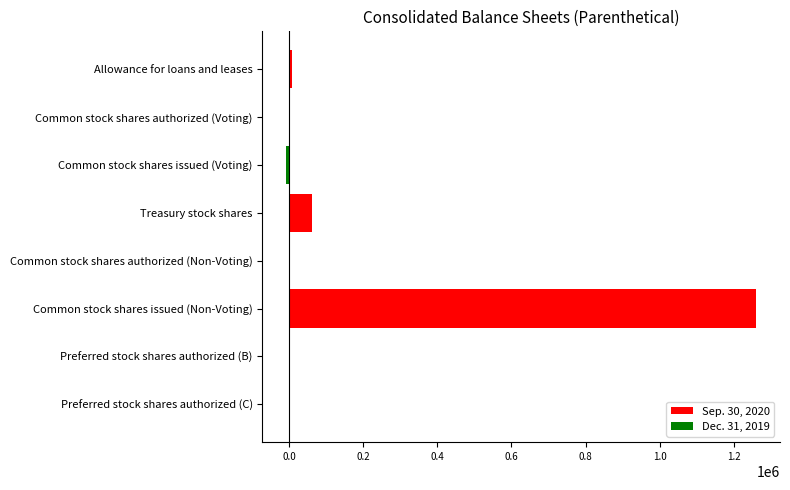

How many groups of bars are there?

8